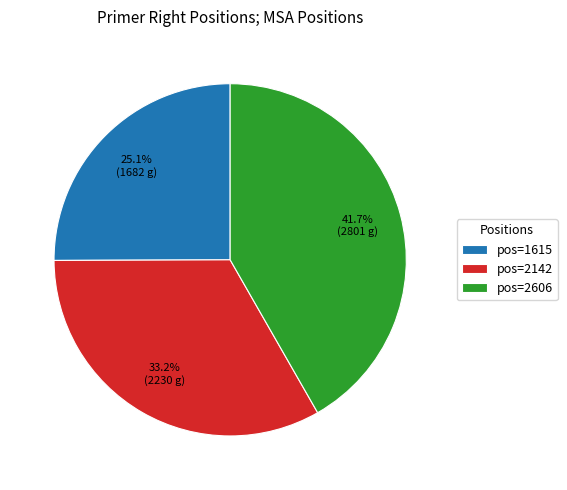

Count the number of slices in the pie.

3